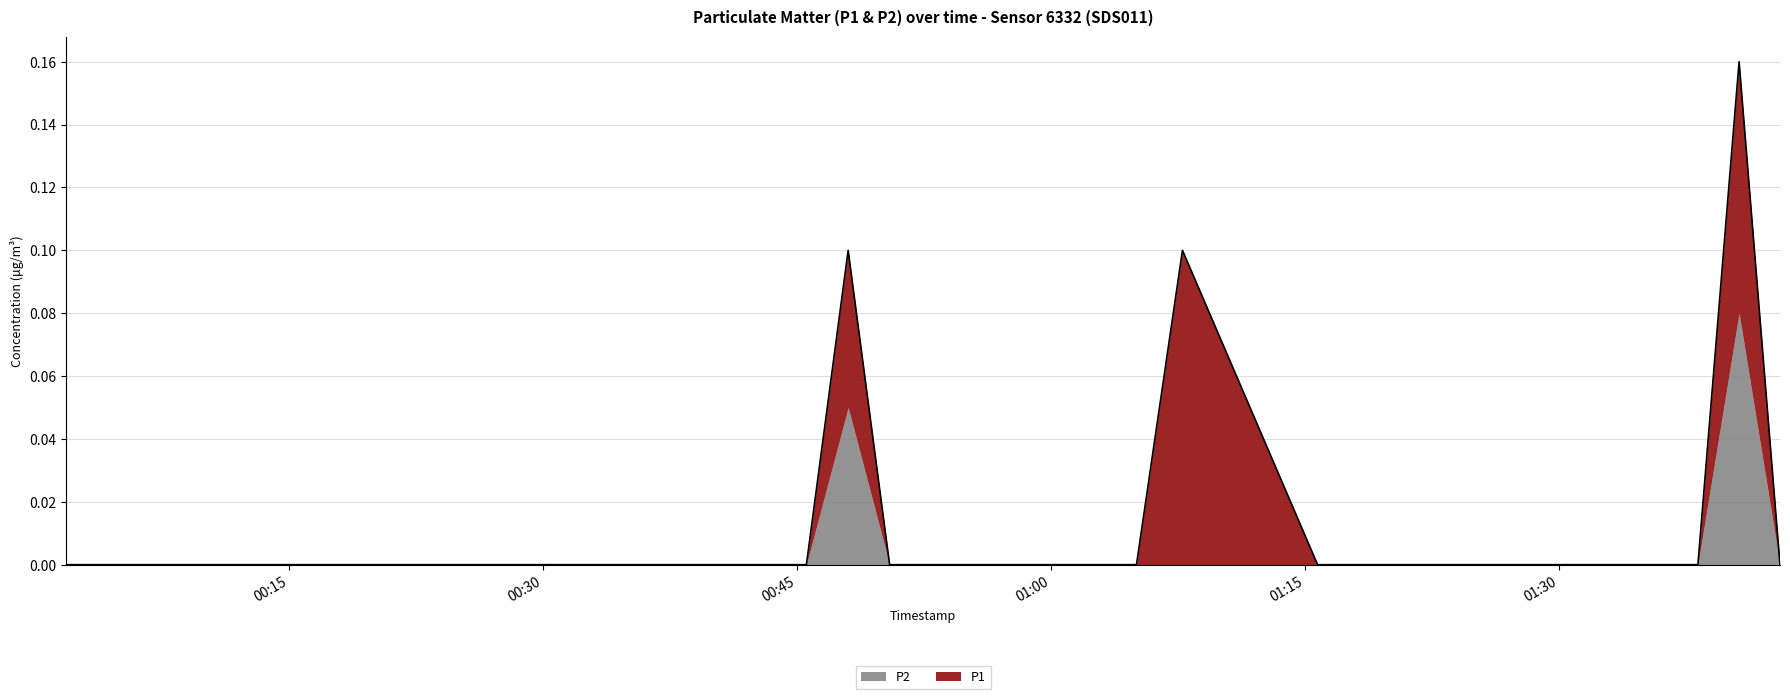

At how many categories does at least one series exceed 0?

3